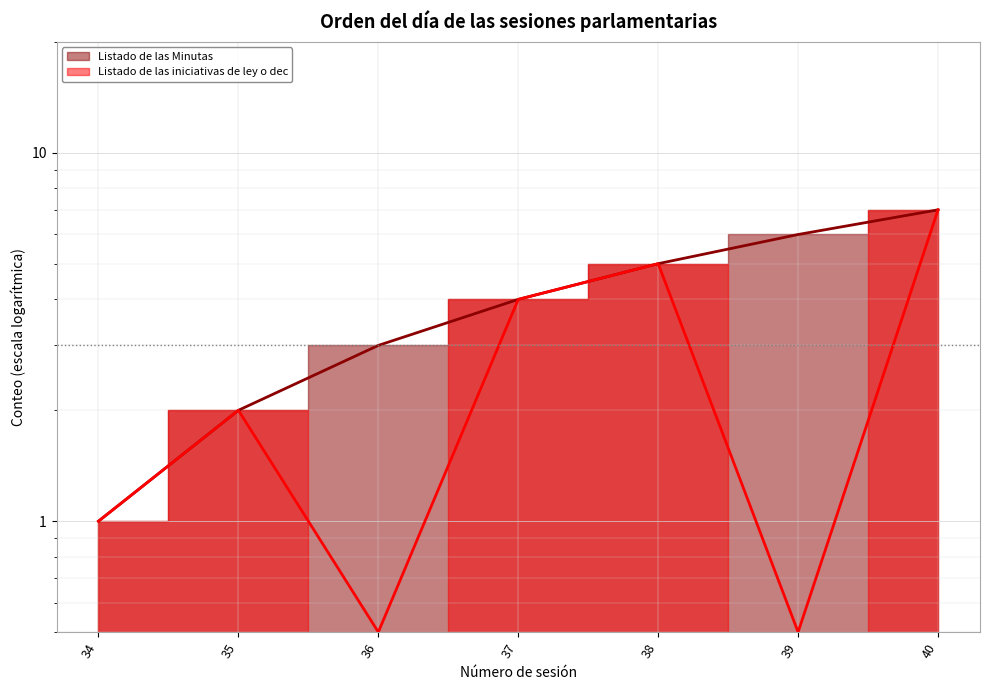

What is the average value of the Listado de las Minutas series?

4.0